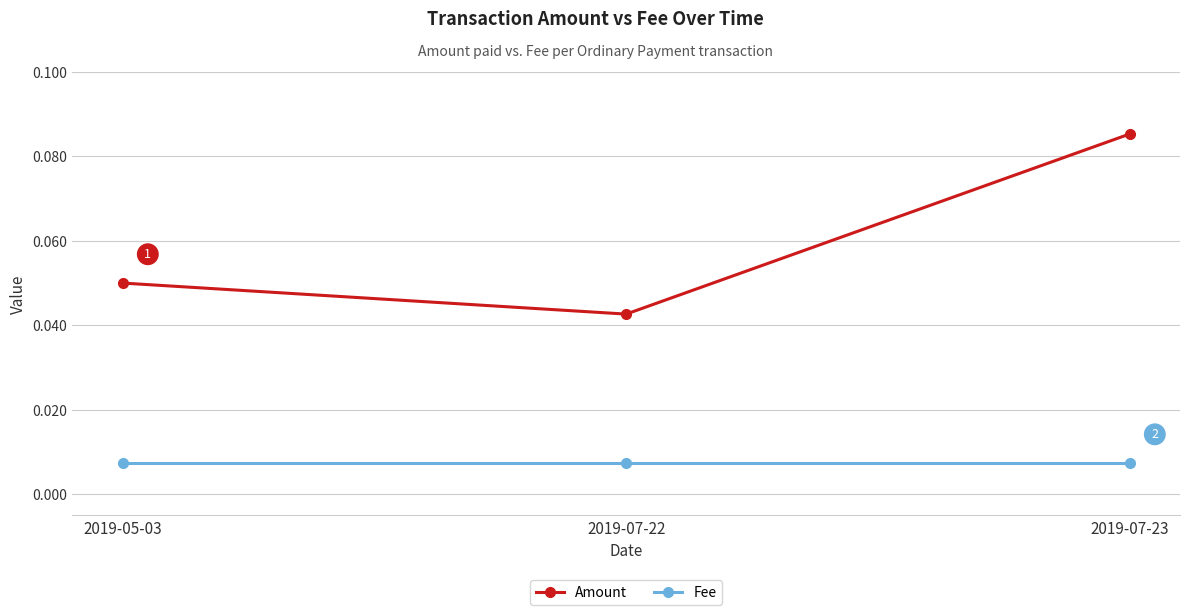

Is the value of Fee at 2019-07-23 greater than the value of Amount at 2019-05-03?

No